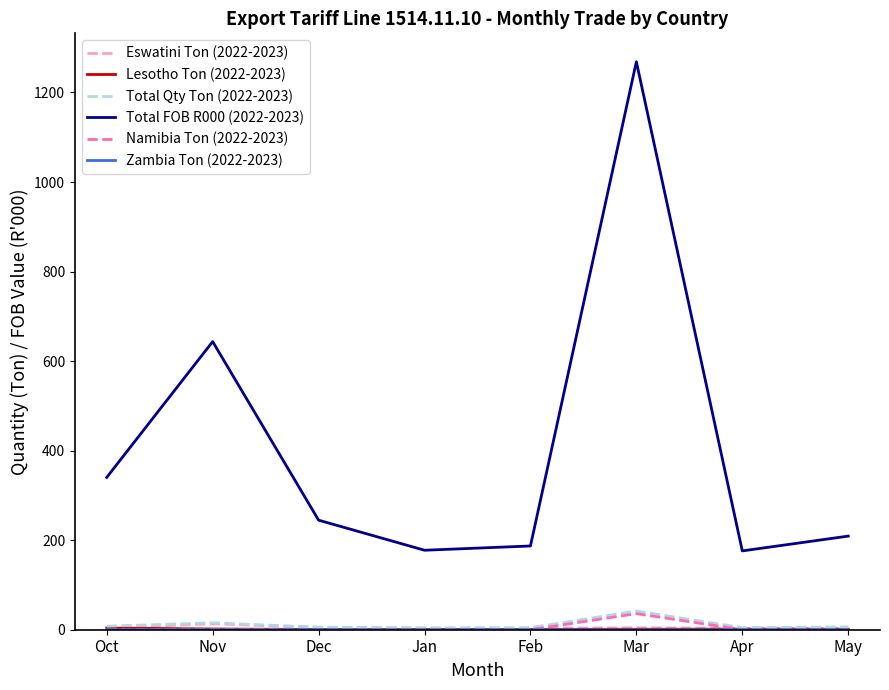

What is the difference between the highest and lowest values at Nov?

643.6